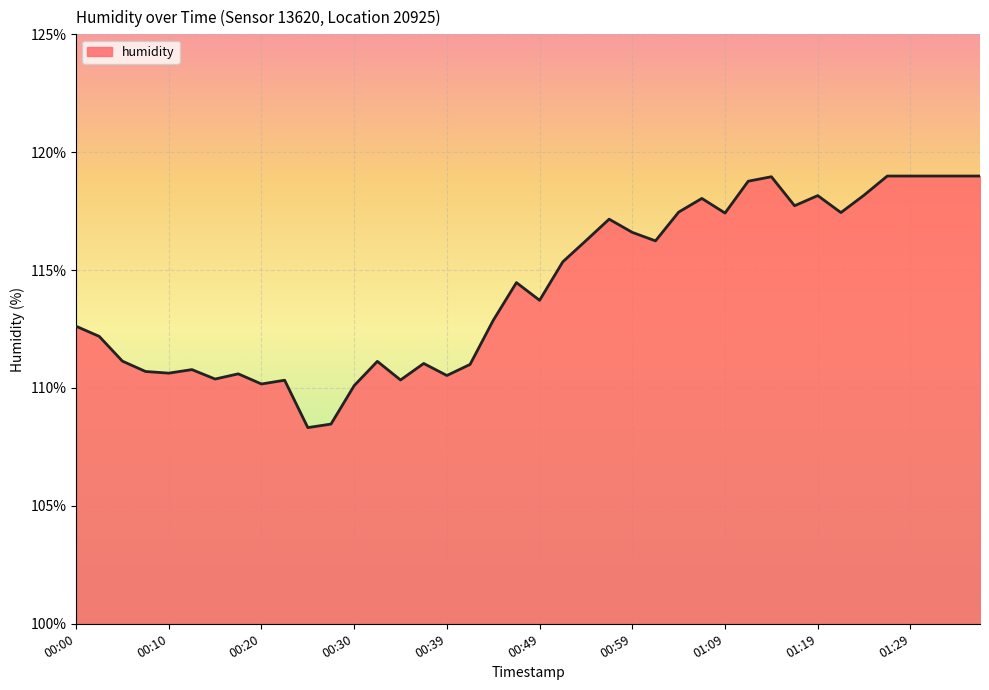

What is the difference between the maximum and minimum values?

10.7